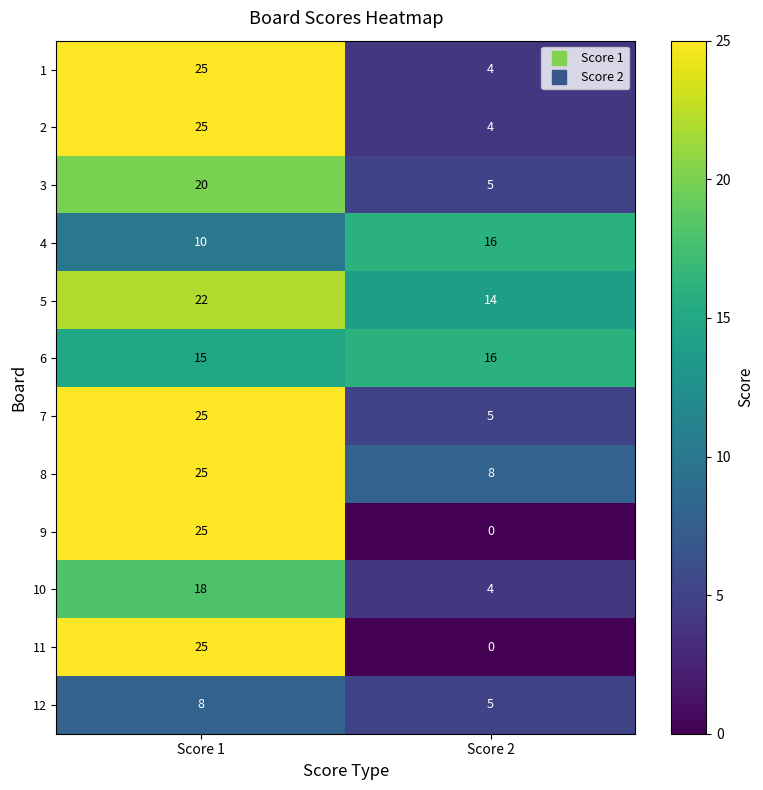

What is the difference between the maximum and minimum values in the 4 series?

6